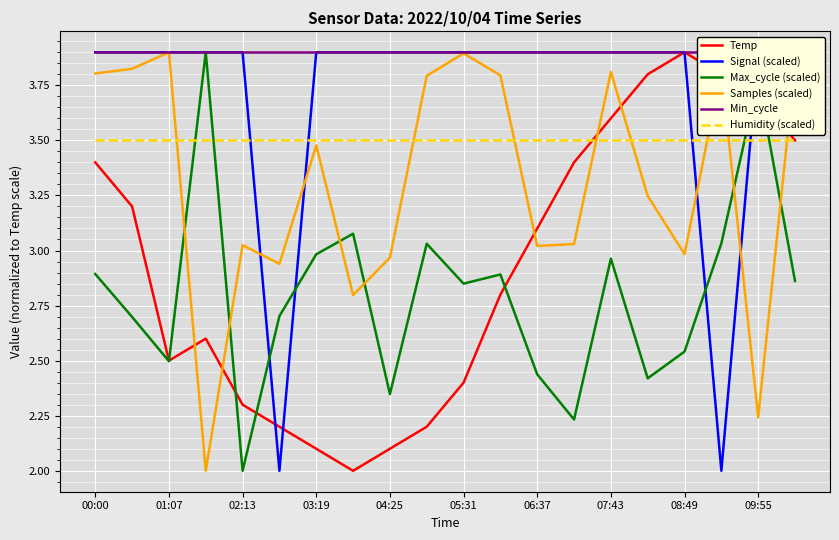

What is the sum of all Humidity (scaled) values?

70.0